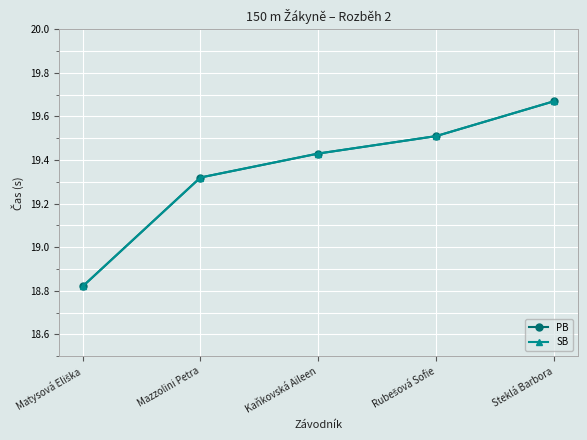

True or false: PB has a value of 19.4 at Kaňkovská Aileen.

True